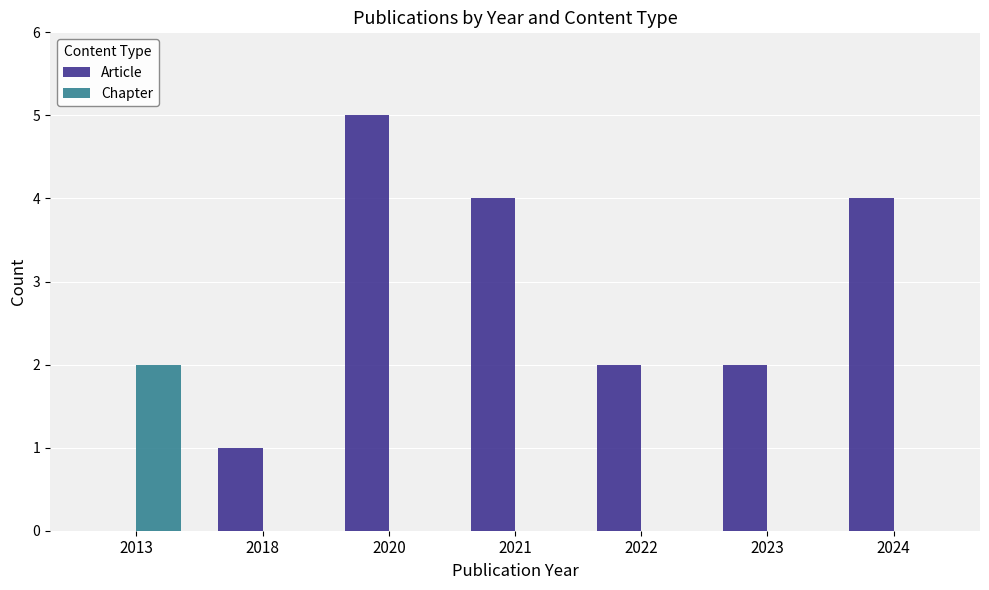

Reading left to right, list all the values displayed in this chart.

Article: 2013=0	2018=1	2020=5	2021=4	2022=2	2023=2	2024=4
Chapter: 2013=2	2018=0	2020=0	2021=0	2022=0	2023=0	2024=0